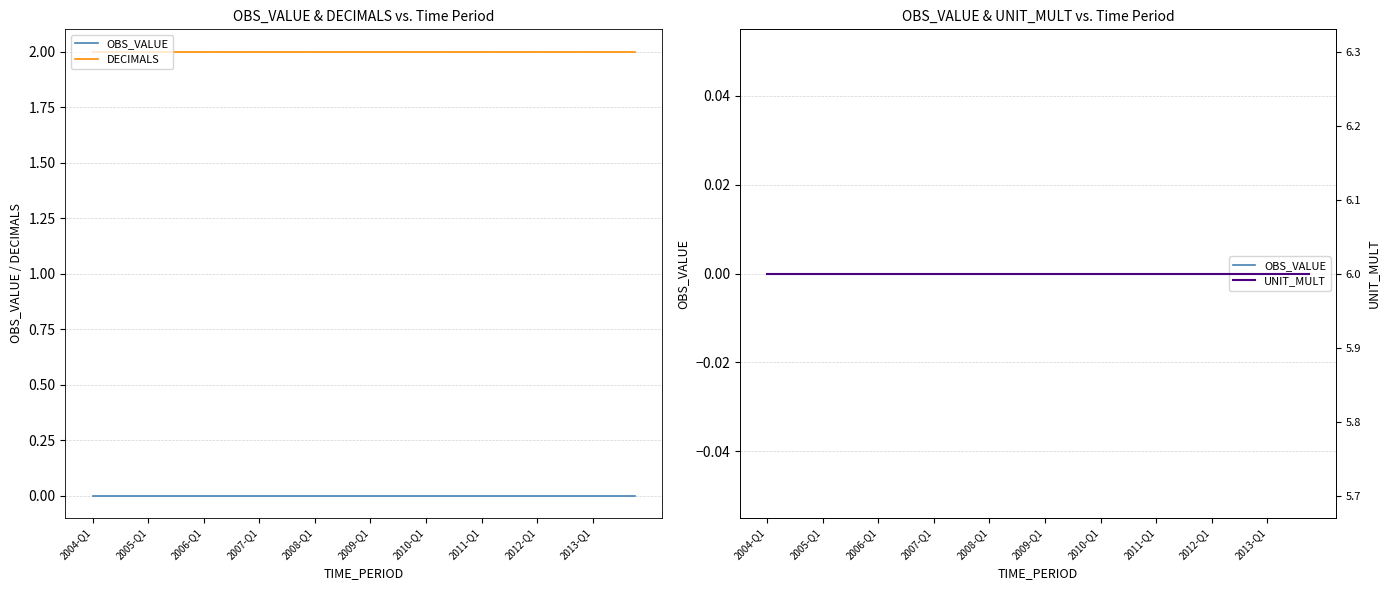

How many distinct data groups are displayed?

3